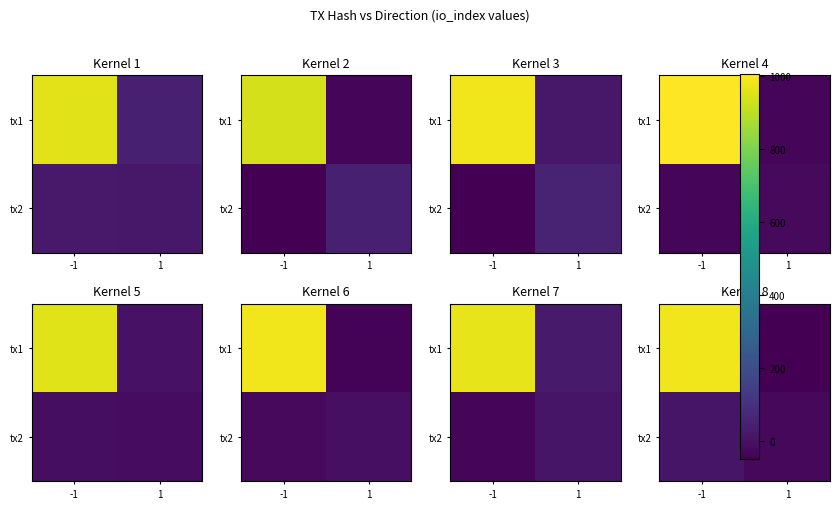

List the series in order of their overall mean, lowest first.

tx2, tx1